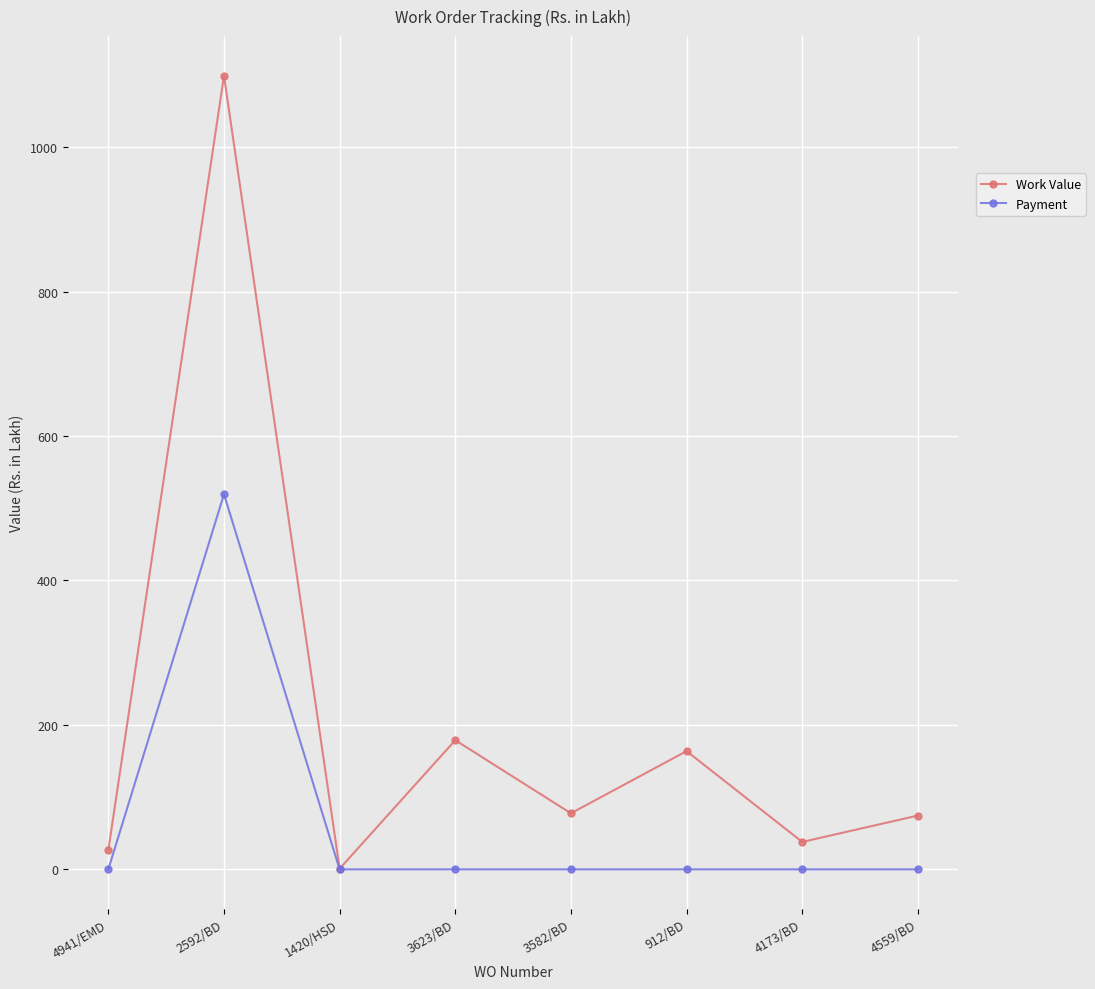

True or false: Work Value has a value of 163.7 at 912/BD.

True